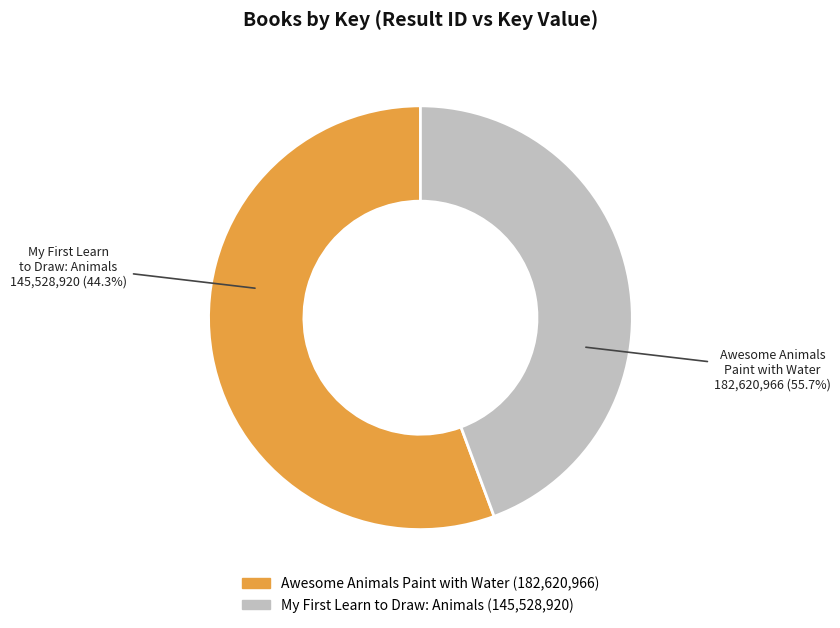

How many slices are in this pie chart?

2